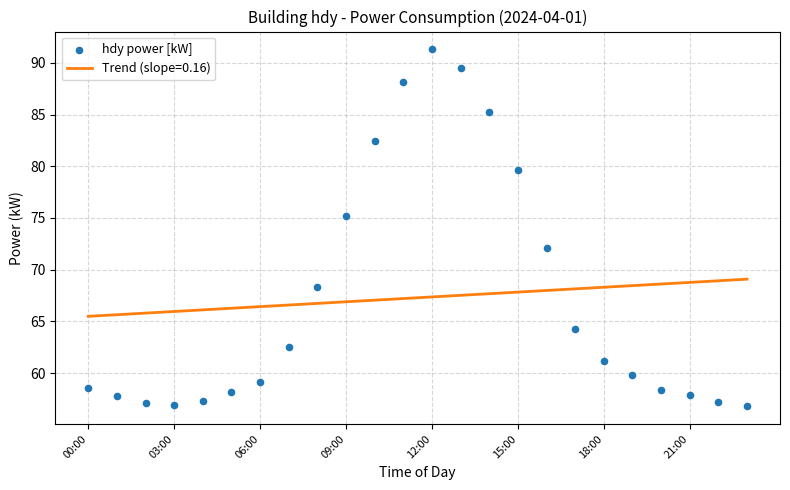

Which has a higher value, 11 or 14?

11